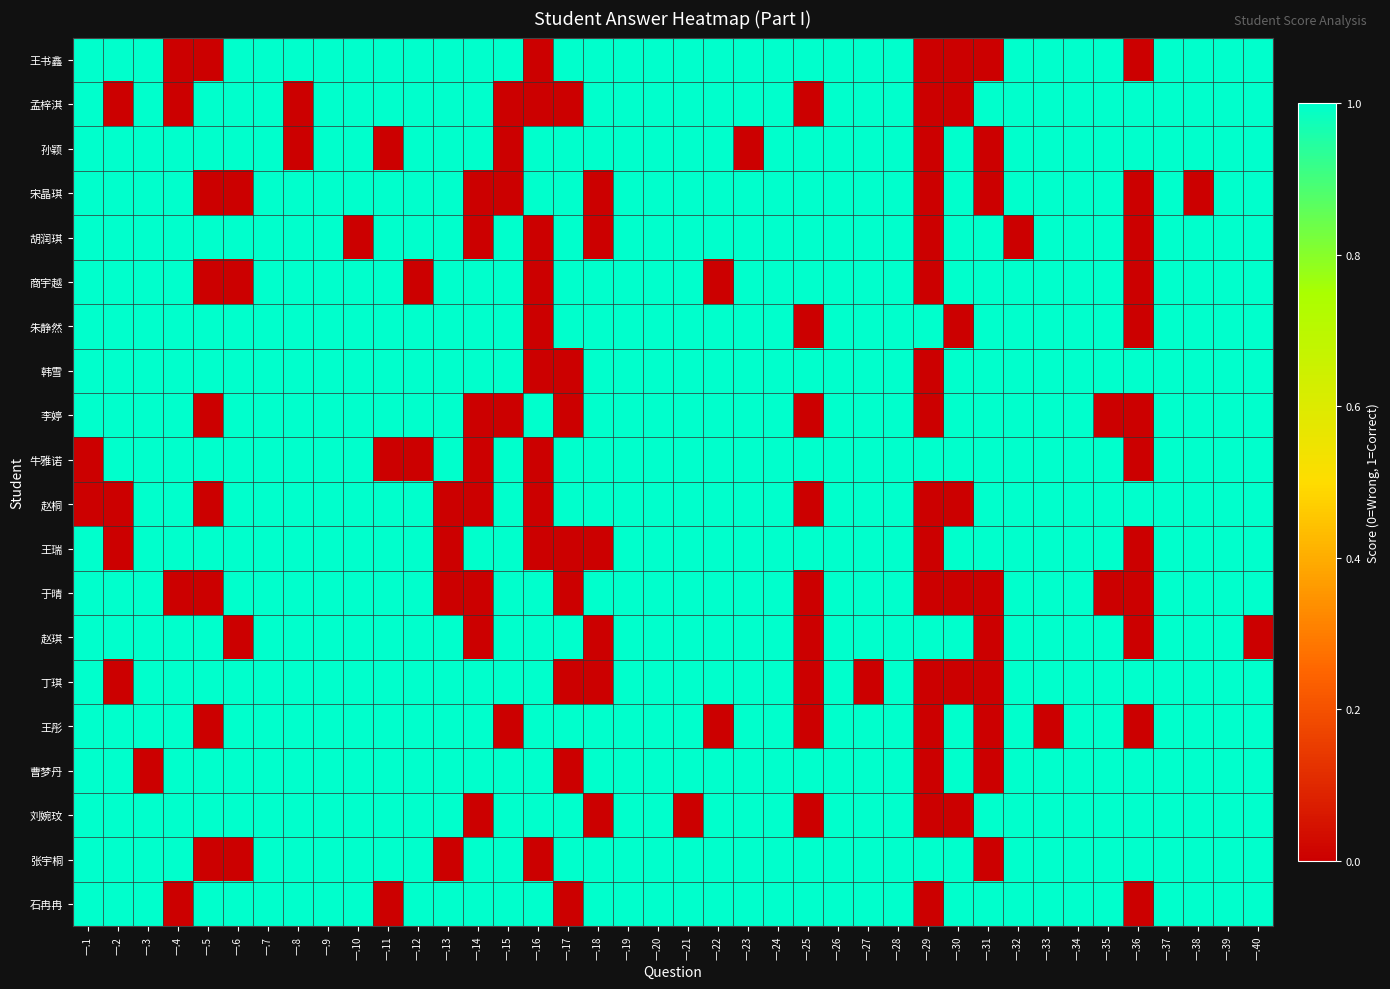

Reading left to right, list all the values displayed in this chart.

王书鑫: 一.1=1	一.2=1	一.3=1	一.4=0	一.5=0	一.6=1	一.7=1	一.8=1	一.9=1	一.10=1	一.11=1	一.12=1	一.13=1	一.14=1	一.15=1	一.16=0	一.17=1	一.18=1	一.19=1	一.20=1	一.21=1	一.22=1	一.23=1	一.24=1	一.25=1	一.26=1	一.27=1	一.28=1	一.29=0	一.30=0	一.31=0	一.32=1	一.33=1	一.34=1	一.35=1	一.36=0	一.37=1	一.38=1	一.39=1	一.40=1
孟梓淇: 一.1=1	一.2=0	一.3=1	一.4=0	一.5=1	一.6=1	一.7=1	一.8=0	一.9=1	一.10=1	一.11=1	一.12=1	一.13=1	一.14=1	一.15=0	一.16=0	一.17=0	一.18=1	一.19=1	一.20=1	一.21=1	一.22=1	一.23=1	一.24=1	一.25=0	一.26=1	一.27=1	一.28=1	一.29=0	一.30=0	一.31=1	一.32=1	一.33=1	一.34=1	一.35=1	一.36=1	一.37=1	一.38=1	一.39=1	一.40=1
孙颖: 一.1=1	一.2=1	一.3=1	一.4=1	一.5=1	一.6=1	一.7=1	一.8=0	一.9=1	一.10=1	一.11=0	一.12=1	一.13=1	一.14=1	一.15=0	一.16=1	一.17=1	一.18=1	一.19=1	一.20=1	一.21=1	一.22=1	一.23=0	一.24=1	一.25=1	一.26=1	一.27=1	一.28=1	一.29=0	一.30=1	一.31=0	一.32=1	一.33=1	一.34=1	一.35=1	一.36=1	一.37=1	一.38=1	一.39=1	一.40=1
宋晶琪: 一.1=1	一.2=1	一.3=1	一.4=1	一.5=0	一.6=0	一.7=1	一.8=1	一.9=1	一.10=1	一.11=1	一.12=1	一.13=1	一.14=0	一.15=0	一.16=1	一.17=1	一.18=0	一.19=1	一.20=1	一.21=1	一.22=1	一.23=1	一.24=1	一.25=1	一.26=1	一.27=1	一.28=1	一.29=0	一.30=1	一.31=0	一.32=1	一.33=1	一.34=1	一.35=1	一.36=0	一.37=1	一.38=0	一.39=1	一.40=1
胡润琪: 一.1=1	一.2=1	一.3=1	一.4=1	一.5=1	一.6=1	一.7=1	一.8=1	一.9=1	一.10=0	一.11=1	一.12=1	一.13=1	一.14=0	一.15=1	一.16=0	一.17=1	一.18=0	一.19=1	一.20=1	一.21=1	一.22=1	一.23=1	一.24=1	一.25=1	一.26=1	一.27=1	一.28=1	一.29=0	一.30=1	一.31=1	一.32=0	一.33=1	一.34=1	一.35=1	一.36=0	一.37=1	一.38=1	一.39=1	一.40=1
商宇越: 一.1=1	一.2=1	一.3=1	一.4=1	一.5=0	一.6=0	一.7=1	一.8=1	一.9=1	一.10=1	一.11=1	一.12=0	一.13=1	一.14=1	一.15=1	一.16=0	一.17=1	一.18=1	一.19=1	一.20=1	一.21=1	一.22=0	一.23=1	一.24=1	一.25=1	一.26=1	一.27=1	一.28=1	一.29=0	一.30=1	一.31=1	一.32=1	一.33=1	一.34=1	一.35=1	一.36=0	一.37=1	一.38=1	一.39=1	一.40=1
朱静然: 一.1=1	一.2=1	一.3=1	一.4=1	一.5=1	一.6=1	一.7=1	一.8=1	一.9=1	一.10=1	一.11=1	一.12=1	一.13=1	一.14=1	一.15=1	一.16=0	一.17=1	一.18=1	一.19=1	一.20=1	一.21=1	一.22=1	一.23=1	一.24=1	一.25=0	一.26=1	一.27=1	一.28=1	一.29=1	一.30=0	一.31=1	一.32=1	一.33=1	一.34=1	一.35=1	一.36=0	一.37=1	一.38=1	一.39=1	一.40=1
韩雪: 一.1=1	一.2=1	一.3=1	一.4=1	一.5=1	一.6=1	一.7=1	一.8=1	一.9=1	一.10=1	一.11=1	一.12=1	一.13=1	一.14=1	一.15=1	一.16=0	一.17=0	一.18=1	一.19=1	一.20=1	一.21=1	一.22=1	一.23=1	一.24=1	一.25=1	一.26=1	一.27=1	一.28=1	一.29=0	一.30=1	一.31=1	一.32=1	一.33=1	一.34=1	一.35=1	一.36=1	一.37=1	一.38=1	一.39=1	一.40=1
李婷: 一.1=1	一.2=1	一.3=1	一.4=1	一.5=0	一.6=1	一.7=1	一.8=1	一.9=1	一.10=1	一.11=1	一.12=1	一.13=1	一.14=0	一.15=0	一.16=1	一.17=0	一.18=1	一.19=1	一.20=1	一.21=1	一.22=1	一.23=1	一.24=1	一.25=0	一.26=1	一.27=1	一.28=1	一.29=0	一.30=1	一.31=1	一.32=1	一.33=1	一.34=1	一.35=0	一.36=0	一.37=1	一.38=1	一.39=1	一.40=1
牛雅诺: 一.1=0	一.2=1	一.3=1	一.4=1	一.5=1	一.6=1	一.7=1	一.8=1	一.9=1	一.10=1	一.11=0	一.12=0	一.13=1	一.14=0	一.15=1	一.16=0	一.17=1	一.18=1	一.19=1	一.20=1	一.21=1	一.22=1	一.23=1	一.24=1	一.25=1	一.26=1	一.27=1	一.28=1	一.29=1	一.30=1	一.31=1	一.32=1	一.33=1	一.34=1	一.35=1	一.36=0	一.37=1	一.38=1	一.39=1	一.40=1
赵桐: 一.1=0	一.2=0	一.3=1	一.4=1	一.5=0	一.6=1	一.7=1	一.8=1	一.9=1	一.10=1	一.11=1	一.12=1	一.13=0	一.14=0	一.15=1	一.16=0	一.17=1	一.18=1	一.19=1	一.20=1	一.21=1	一.22=1	一.23=1	一.24=1	一.25=0	一.26=1	一.27=1	一.28=1	一.29=0	一.30=0	一.31=1	一.32=1	一.33=1	一.34=1	一.35=1	一.36=1	一.37=1	一.38=1	一.39=1	一.40=1
王瑞: 一.1=1	一.2=0	一.3=1	一.4=1	一.5=1	一.6=1	一.7=1	一.8=1	一.9=1	一.10=1	一.11=1	一.12=1	一.13=0	一.14=1	一.15=1	一.16=0	一.17=0	一.18=0	一.19=1	一.20=1	一.21=1	一.22=1	一.23=1	一.24=1	一.25=1	一.26=1	一.27=1	一.28=1	一.29=0	一.30=1	一.31=1	一.32=1	一.33=1	一.34=1	一.35=1	一.36=0	一.37=1	一.38=1	一.39=1	一.40=1
于晴: 一.1=1	一.2=1	一.3=1	一.4=0	一.5=0	一.6=1	一.7=1	一.8=1	一.9=1	一.10=1	一.11=1	一.12=1	一.13=0	一.14=0	一.15=1	一.16=1	一.17=0	一.18=1	一.19=1	一.20=1	一.21=1	一.22=1	一.23=1	一.24=1	一.25=0	一.26=1	一.27=1	一.28=1	一.29=0	一.30=0	一.31=0	一.32=1	一.33=1	一.34=1	一.35=0	一.36=0	一.37=1	一.38=1	一.39=1	一.40=1
赵琪: 一.1=1	一.2=1	一.3=1	一.4=1	一.5=1	一.6=0	一.7=1	一.8=1	一.9=1	一.10=1	一.11=1	一.12=1	一.13=1	一.14=0	一.15=1	一.16=1	一.17=1	一.18=0	一.19=1	一.20=1	一.21=1	一.22=1	一.23=1	一.24=1	一.25=0	一.26=1	一.27=1	一.28=1	一.29=1	一.30=1	一.31=0	一.32=1	一.33=1	一.34=1	一.35=1	一.36=0	一.37=1	一.38=1	一.39=1	一.40=0
丁琪: 一.1=1	一.2=0	一.3=1	一.4=1	一.5=1	一.6=1	一.7=1	一.8=1	一.9=1	一.10=1	一.11=1	一.12=1	一.13=1	一.14=1	一.15=1	一.16=1	一.17=0	一.18=0	一.19=1	一.20=1	一.21=1	一.22=1	一.23=1	一.24=1	一.25=0	一.26=1	一.27=0	一.28=1	一.29=0	一.30=0	一.31=0	一.32=1	一.33=1	一.34=1	一.35=1	一.36=1	一.37=1	一.38=1	一.39=1	一.40=1
王彤: 一.1=1	一.2=1	一.3=1	一.4=1	一.5=0	一.6=1	一.7=1	一.8=1	一.9=1	一.10=1	一.11=1	一.12=1	一.13=1	一.14=1	一.15=0	一.16=1	一.17=1	一.18=1	一.19=1	一.20=1	一.21=1	一.22=0	一.23=1	一.24=1	一.25=0	一.26=1	一.27=1	一.28=1	一.29=0	一.30=1	一.31=0	一.32=1	一.33=0	一.34=1	一.35=1	一.36=0	一.37=1	一.38=1	一.39=1	一.40=1
曹梦丹: 一.1=1	一.2=1	一.3=0	一.4=1	一.5=1	一.6=1	一.7=1	一.8=1	一.9=1	一.10=1	一.11=1	一.12=1	一.13=1	一.14=1	一.15=1	一.16=1	一.17=0	一.18=1	一.19=1	一.20=1	一.21=1	一.22=1	一.23=1	一.24=1	一.25=1	一.26=1	一.27=1	一.28=1	一.29=0	一.30=1	一.31=0	一.32=1	一.33=1	一.34=1	一.35=1	一.36=1	一.37=1	一.38=1	一.39=1	一.40=1
刘婉玟: 一.1=1	一.2=1	一.3=1	一.4=1	一.5=1	一.6=1	一.7=1	一.8=1	一.9=1	一.10=1	一.11=1	一.12=1	一.13=1	一.14=0	一.15=1	一.16=1	一.17=1	一.18=0	一.19=1	一.20=1	一.21=0	一.22=1	一.23=1	一.24=1	一.25=0	一.26=1	一.27=1	一.28=1	一.29=0	一.30=0	一.31=1	一.32=1	一.33=1	一.34=1	一.35=1	一.36=1	一.37=1	一.38=1	一.39=1	一.40=1
张宇桐: 一.1=1	一.2=1	一.3=1	一.4=1	一.5=0	一.6=0	一.7=1	一.8=1	一.9=1	一.10=1	一.11=1	一.12=1	一.13=0	一.14=1	一.15=1	一.16=0	一.17=1	一.18=1	一.19=1	一.20=1	一.21=1	一.22=1	一.23=1	一.24=1	一.25=1	一.26=1	一.27=1	一.28=1	一.29=1	一.30=1	一.31=0	一.32=1	一.33=1	一.34=1	一.35=1	一.36=1	一.37=1	一.38=1	一.39=1	一.40=1
石冉冉: 一.1=1	一.2=1	一.3=1	一.4=0	一.5=1	一.6=1	一.7=1	一.8=1	一.9=1	一.10=1	一.11=0	一.12=1	一.13=1	一.14=1	一.15=1	一.16=1	一.17=0	一.18=1	一.19=1	一.20=1	一.21=1	一.22=1	一.23=1	一.24=1	一.25=1	一.26=1	一.27=1	一.28=1	一.29=0	一.30=1	一.31=1	一.32=1	一.33=1	一.34=1	一.35=1	一.36=0	一.37=1	一.38=1	一.39=1	一.40=1